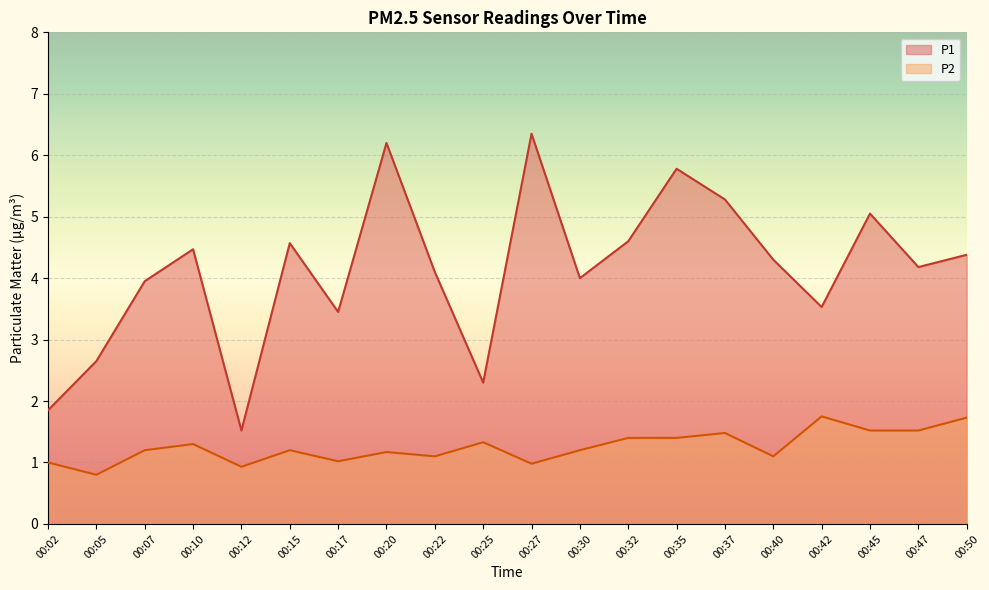

At which label is P2 closest to 1?

00:02